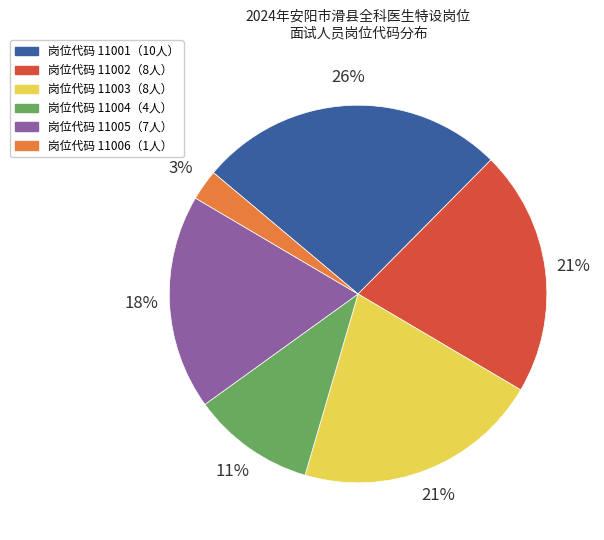

To the nearest percent, what is the average slice percentage?

17%